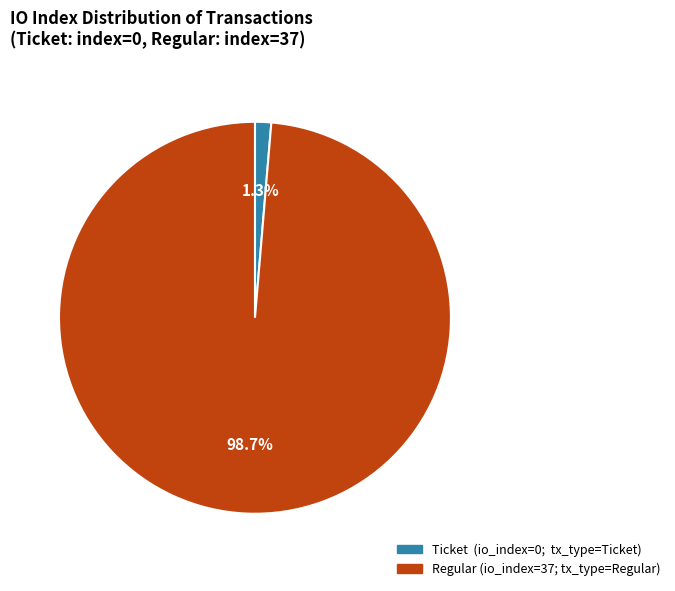

Does any single category account for the majority?

Yes